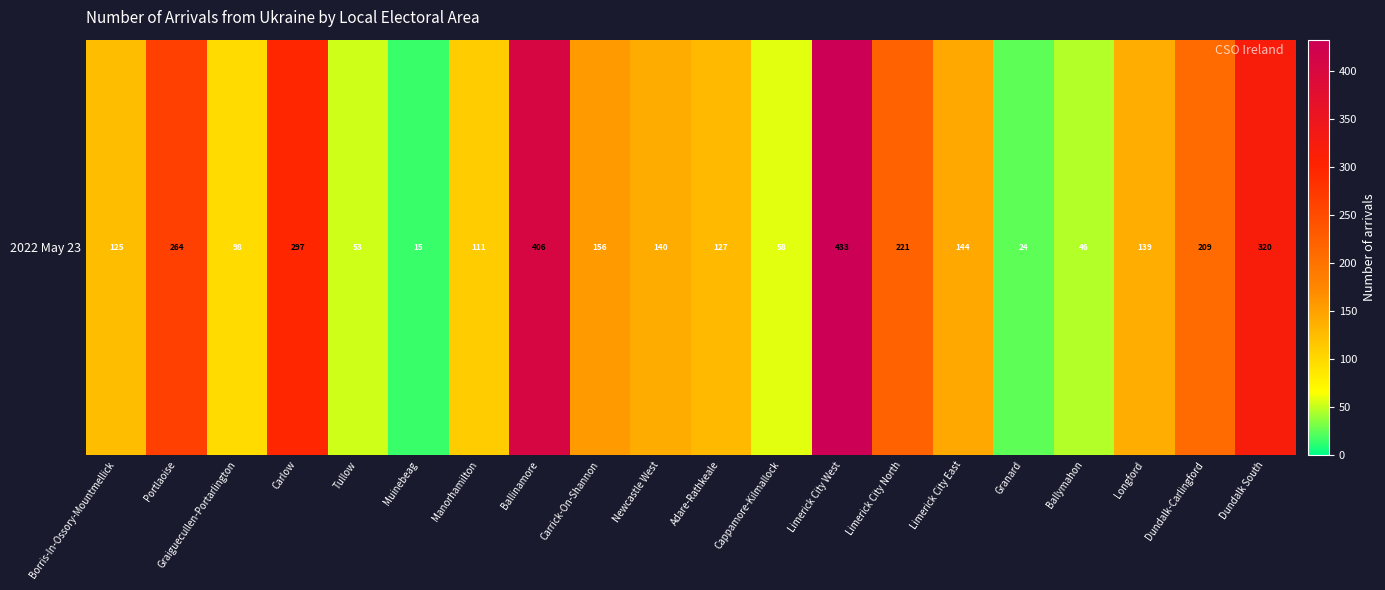

What is the change in value from Portlaoise to Newcastle West?

-124